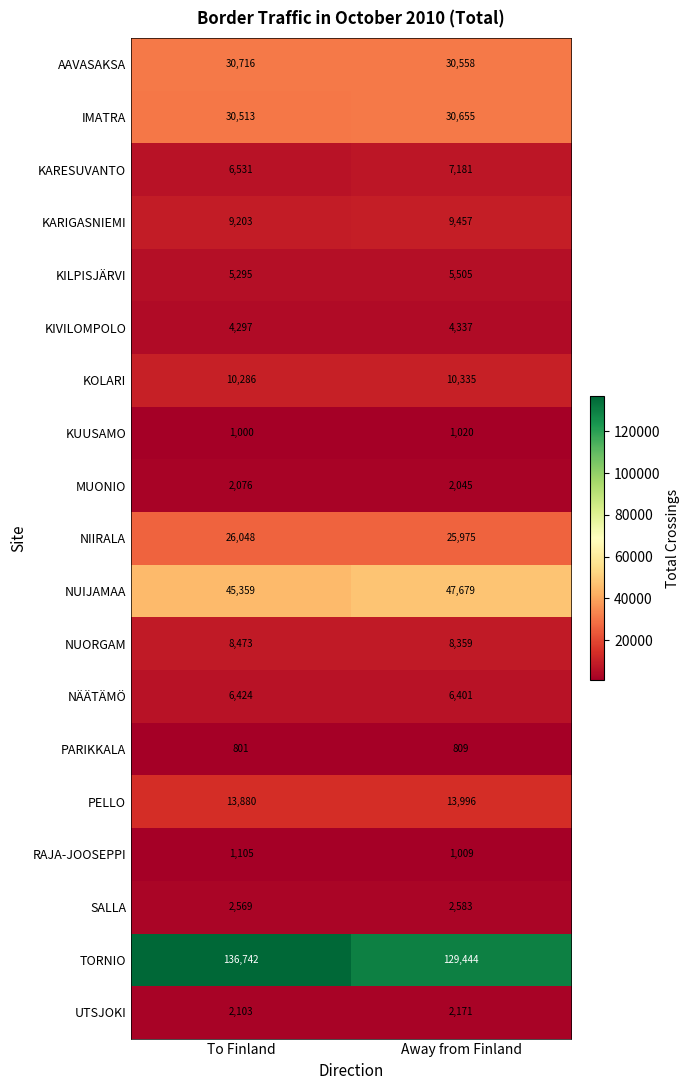

At how many categories does at least one series exceed 71222?

2